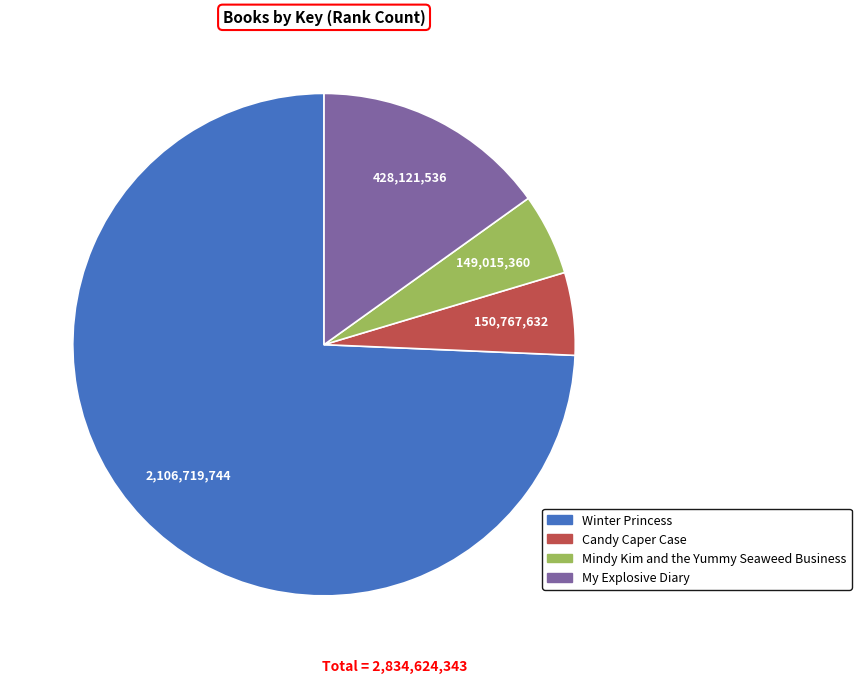

What is the largest slice in the pie chart?

Winter Princess